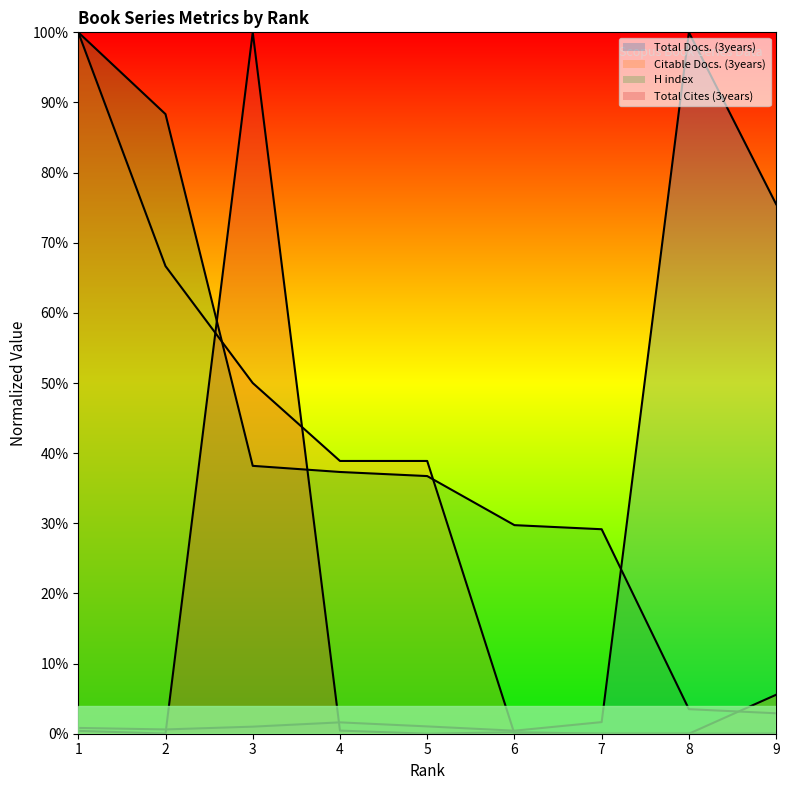

At which category is the sum across all series the highest?

1